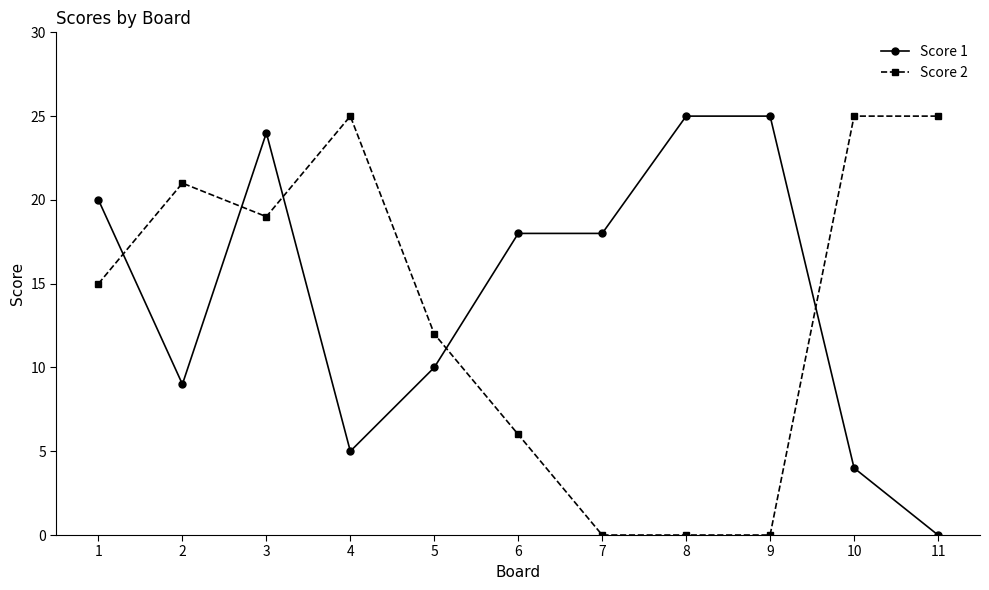

Where do Score 1 and Score 2 first cross each other?

1 and 2